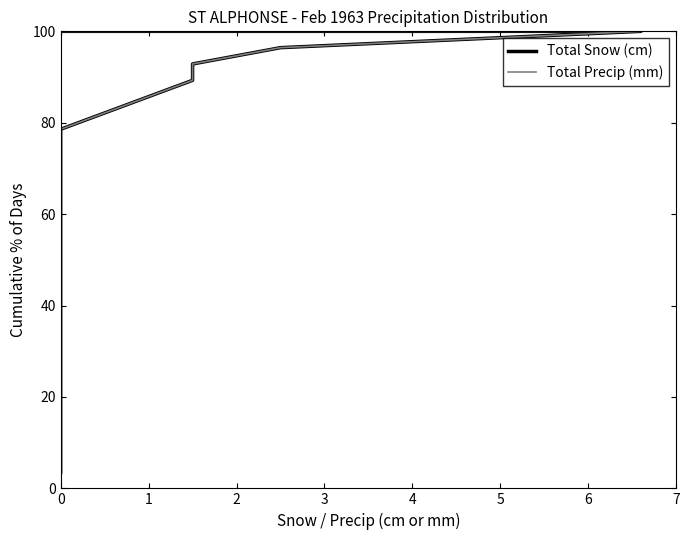

What is the value of the Total Snow (cm) point at the 19th from the left?

39.3